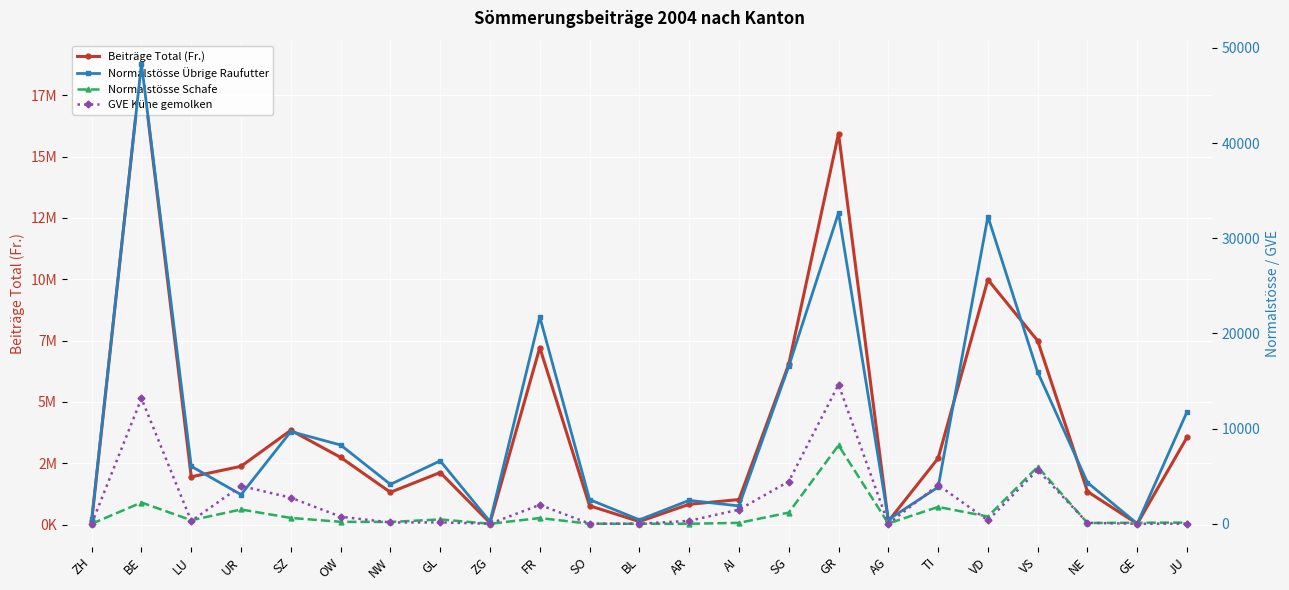

At GR, list the series in order from largest to smallest.

Beiträge Total (Fr.), Normalstösse Übrige Raufutter, GVE Kühe gemolken, Normalstösse Schafe